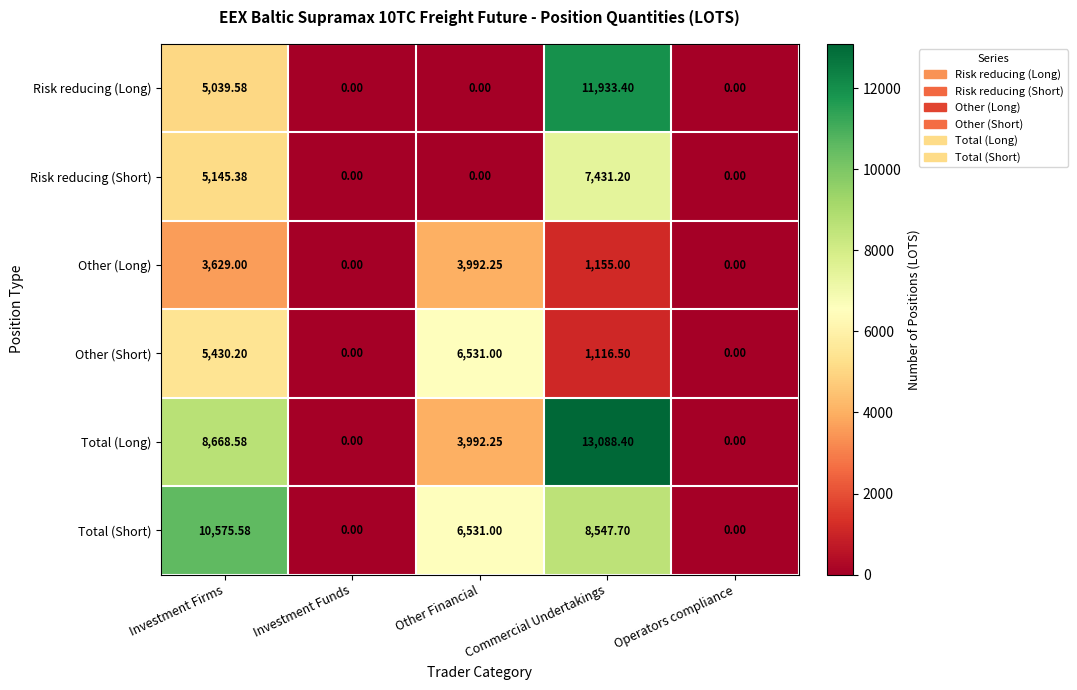

Which series has the widest spread of values?

Total (Long)